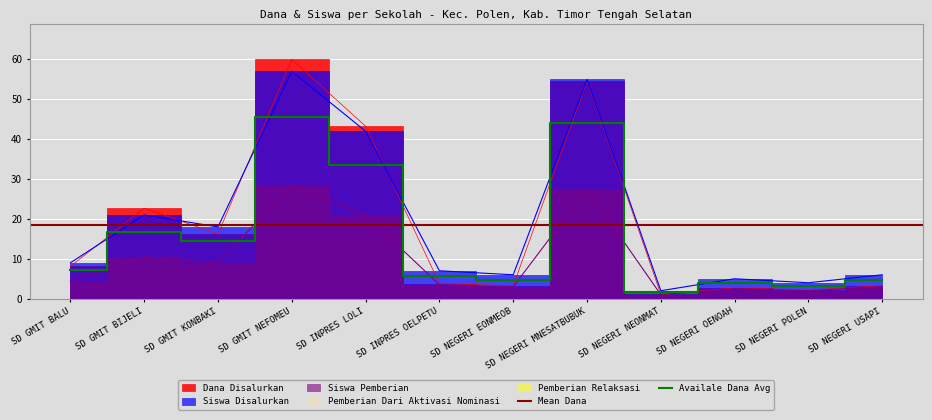

At which label is Availale Dana Avg closest to 23?

SD GMIT BIJELI